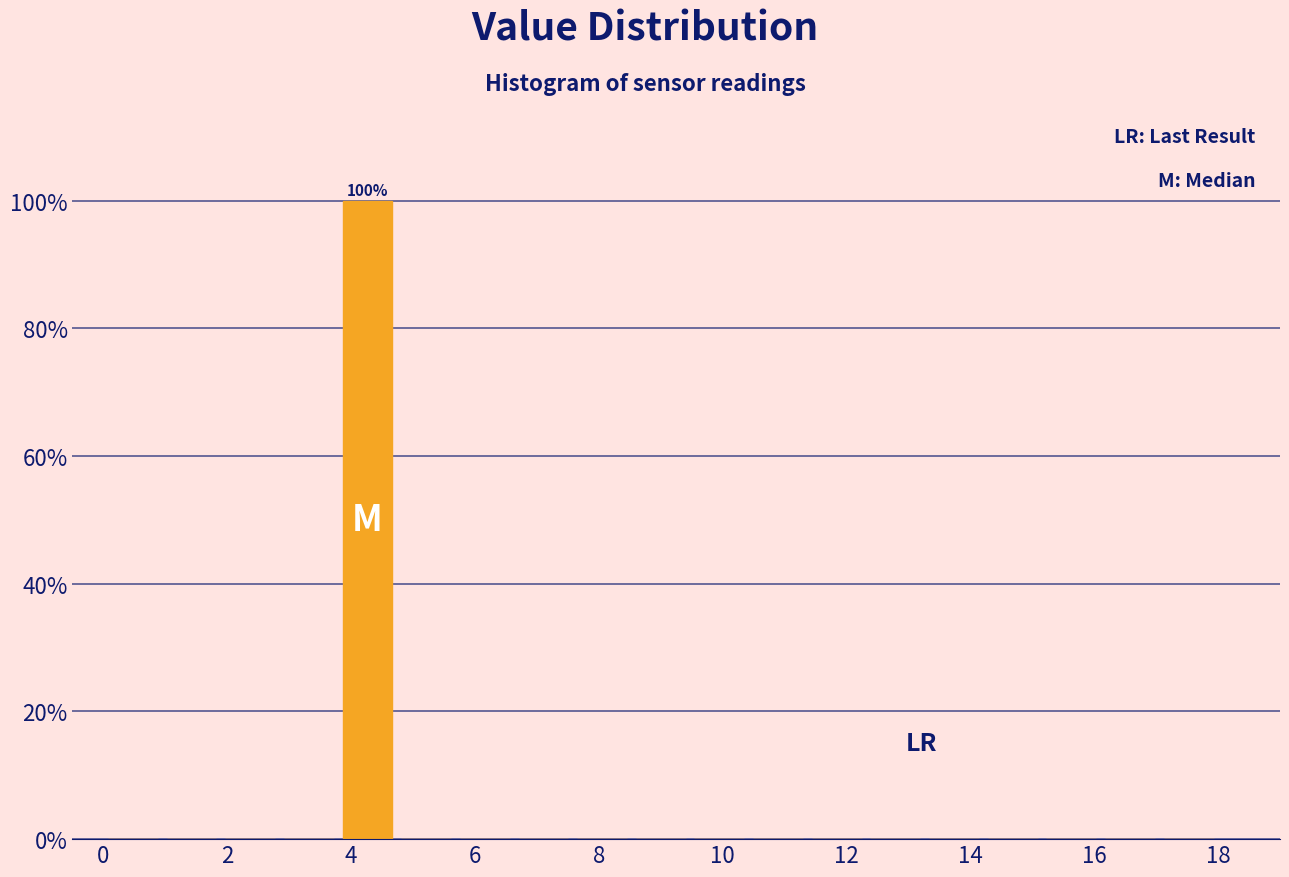

Which range on the x-axis has the tallest bar?

3.8 to 4.8